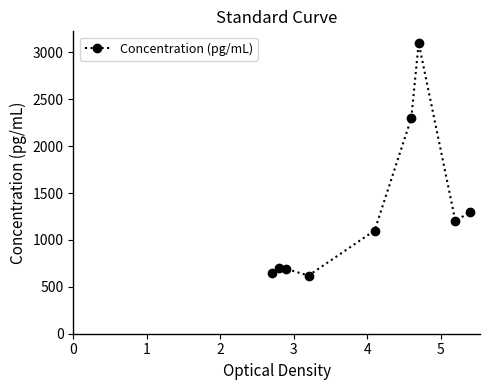

What is the maximum value shown in the chart?

3100